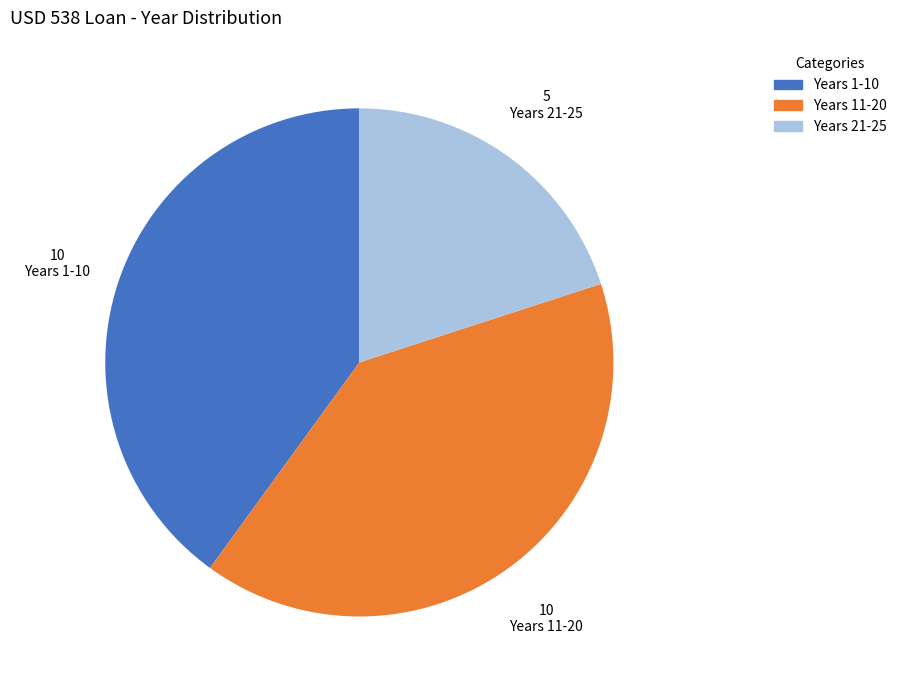

Does any single category account for the majority?

No